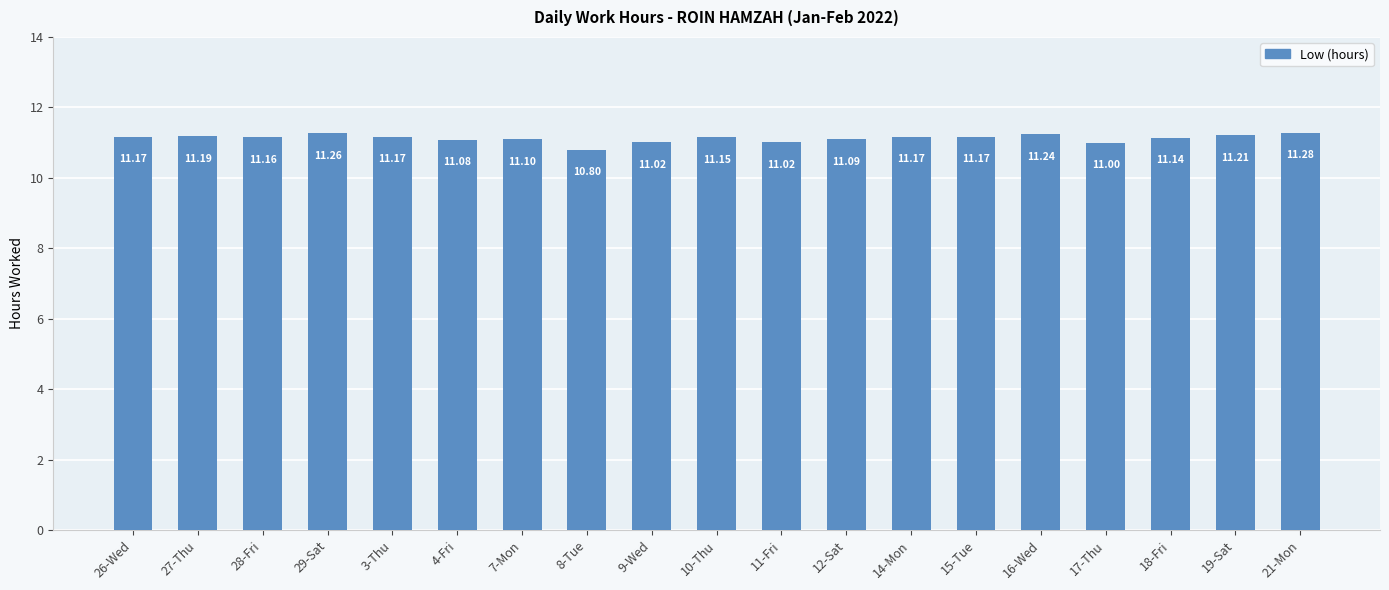

What is the difference between the values at 21-Mon and 4-Fri?

0.2